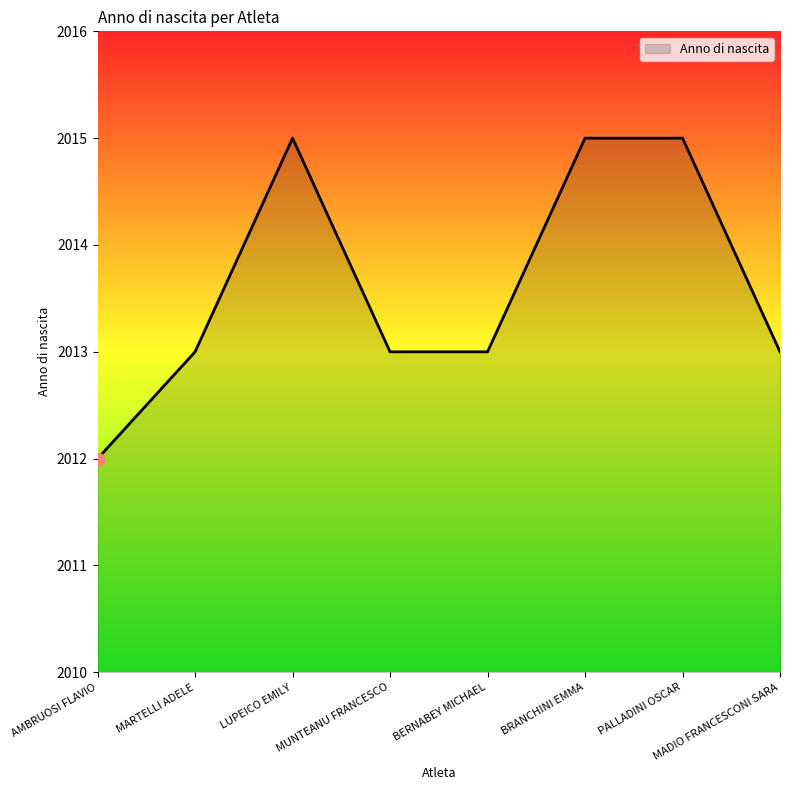

What is the change in value from AMBRUOSI FLAVIO to PALLADINI OSCAR?

+3